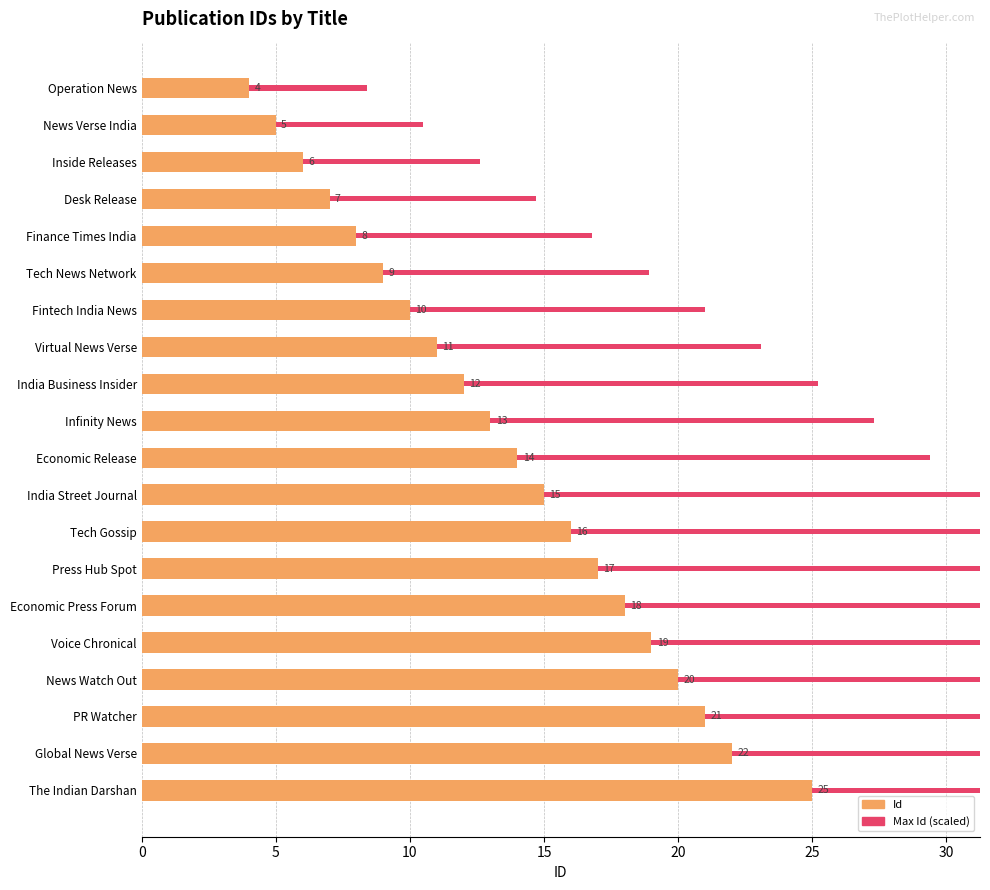

Count the number of categories in the chart.

20